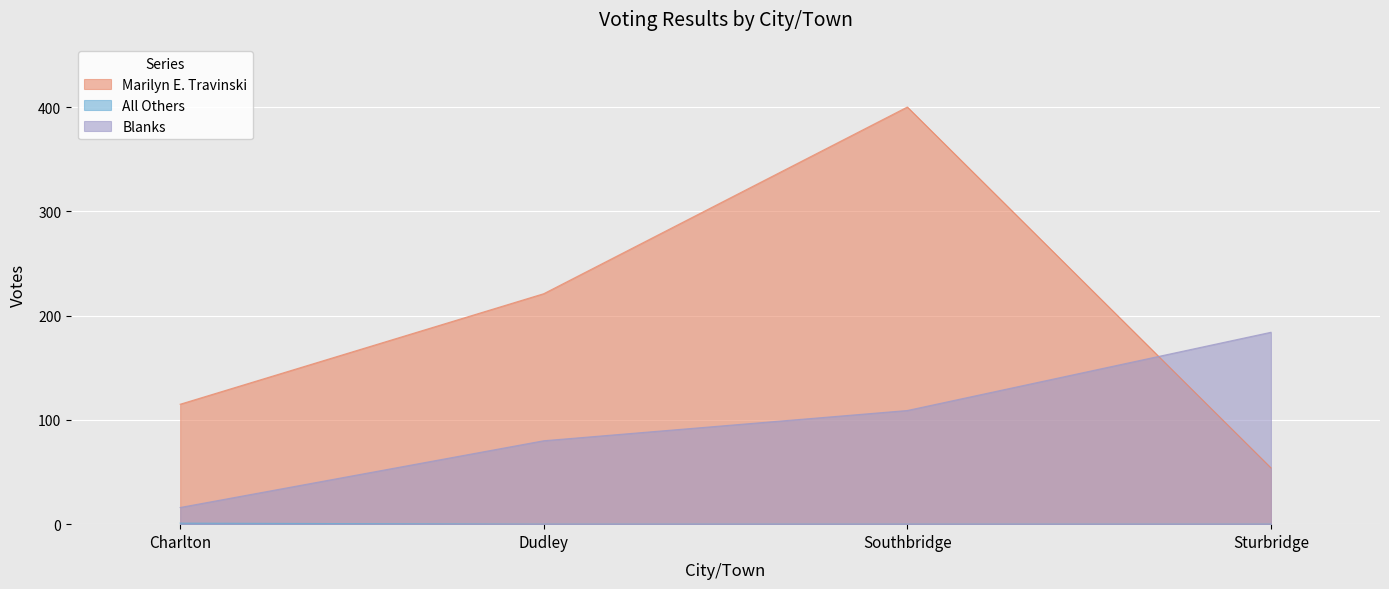

Which category has the highest value in the Blanks series?

Sturbridge